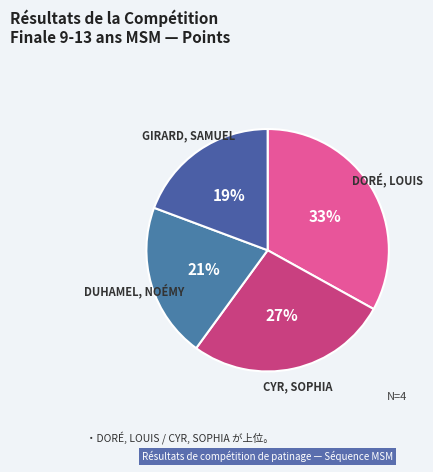

Between DORÉ, LOUIS and DUHAMEL, NOÉMY, which is larger?

DORÉ, LOUIS